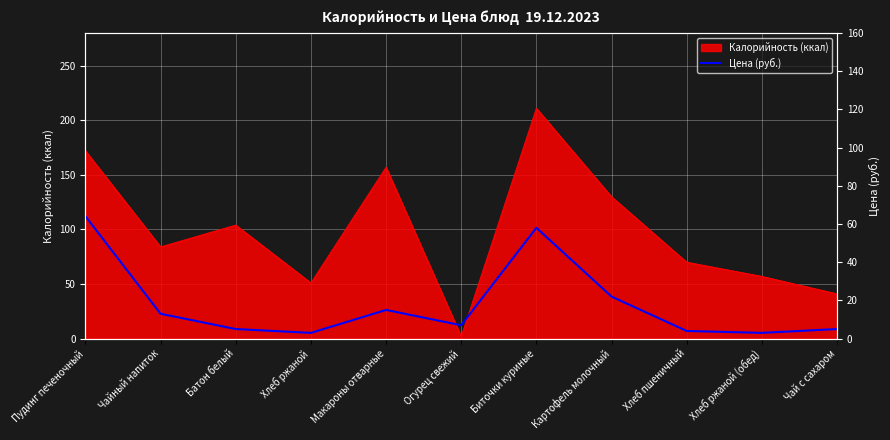

The Калорийность (ккал) series shows 57 at Хлеб ржаной (обед). True or false?

True